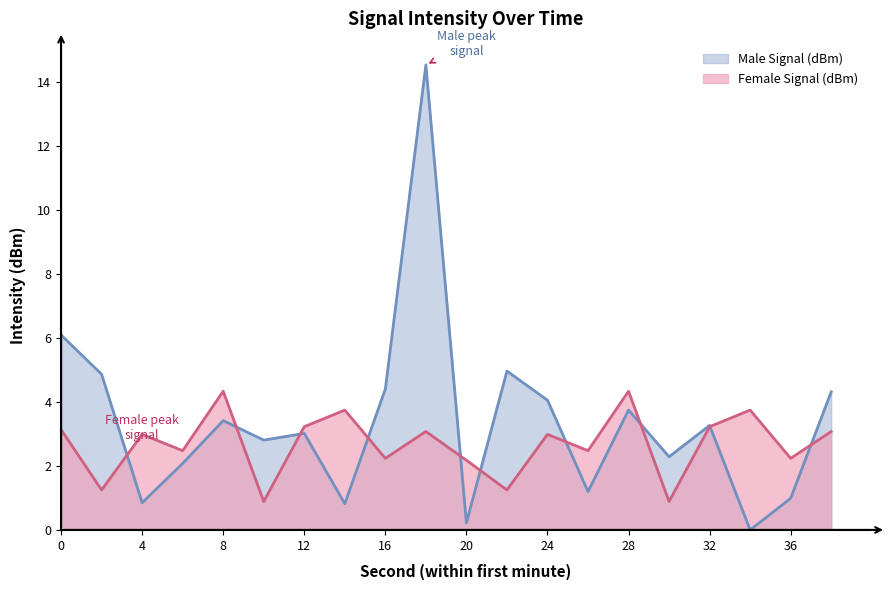

Reading left to right, extract all data points from this chart.

Male Signal (dBm): 6.1	4.9	0.9	2.1	3.4	2.8	3.0	0.8	4.4	14.5	0.2	5.0	4.1	1.2	3.8	2.3	3.3	0.0	1.0	4.3
Female Signal (dBm): 3.1	1.2	3.0	2.5	4.3	0.9	3.2	3.8	2.2	3.1	2.2	1.2	3.0	2.5	4.3	0.9	3.2	3.8	2.2	3.1